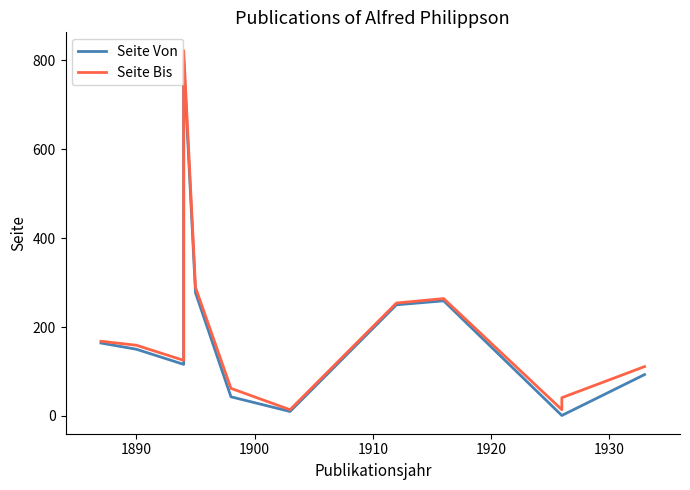

True or false: Seite Von and Seite Bis intersect in this chart.

False